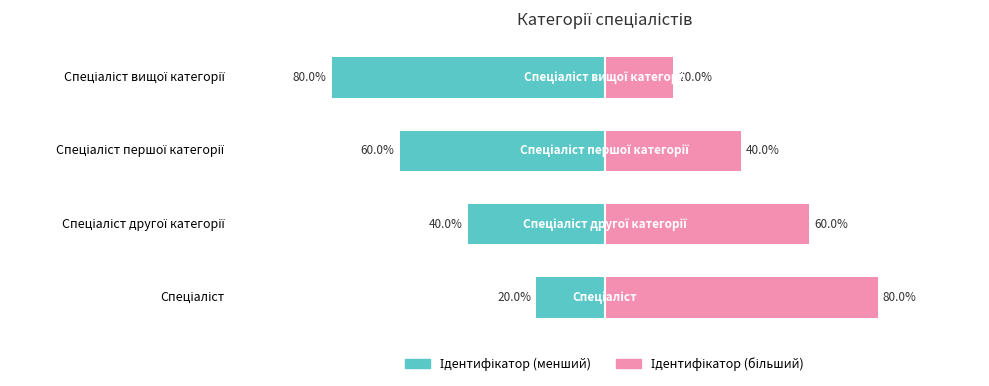

Rank the series by their average value, from lowest to highest.

Ідентифікатор (ліво), Ідентифікатор (право)